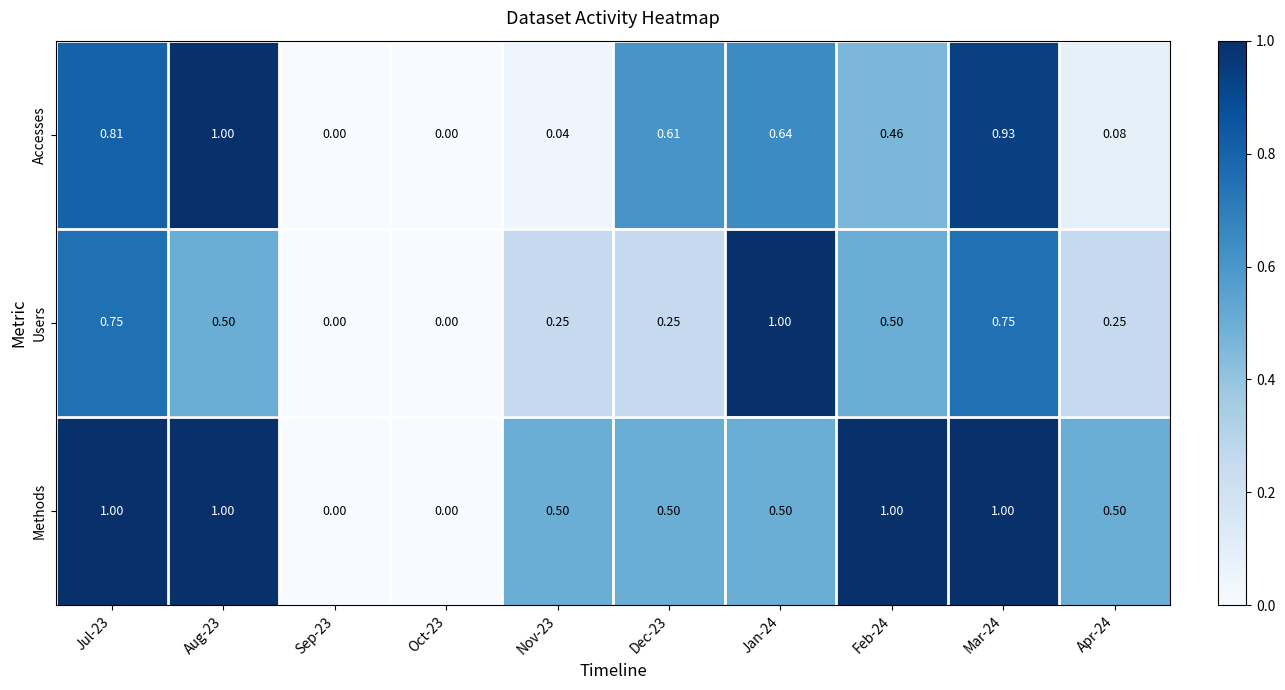

How many values in Accesses are above zero?

8